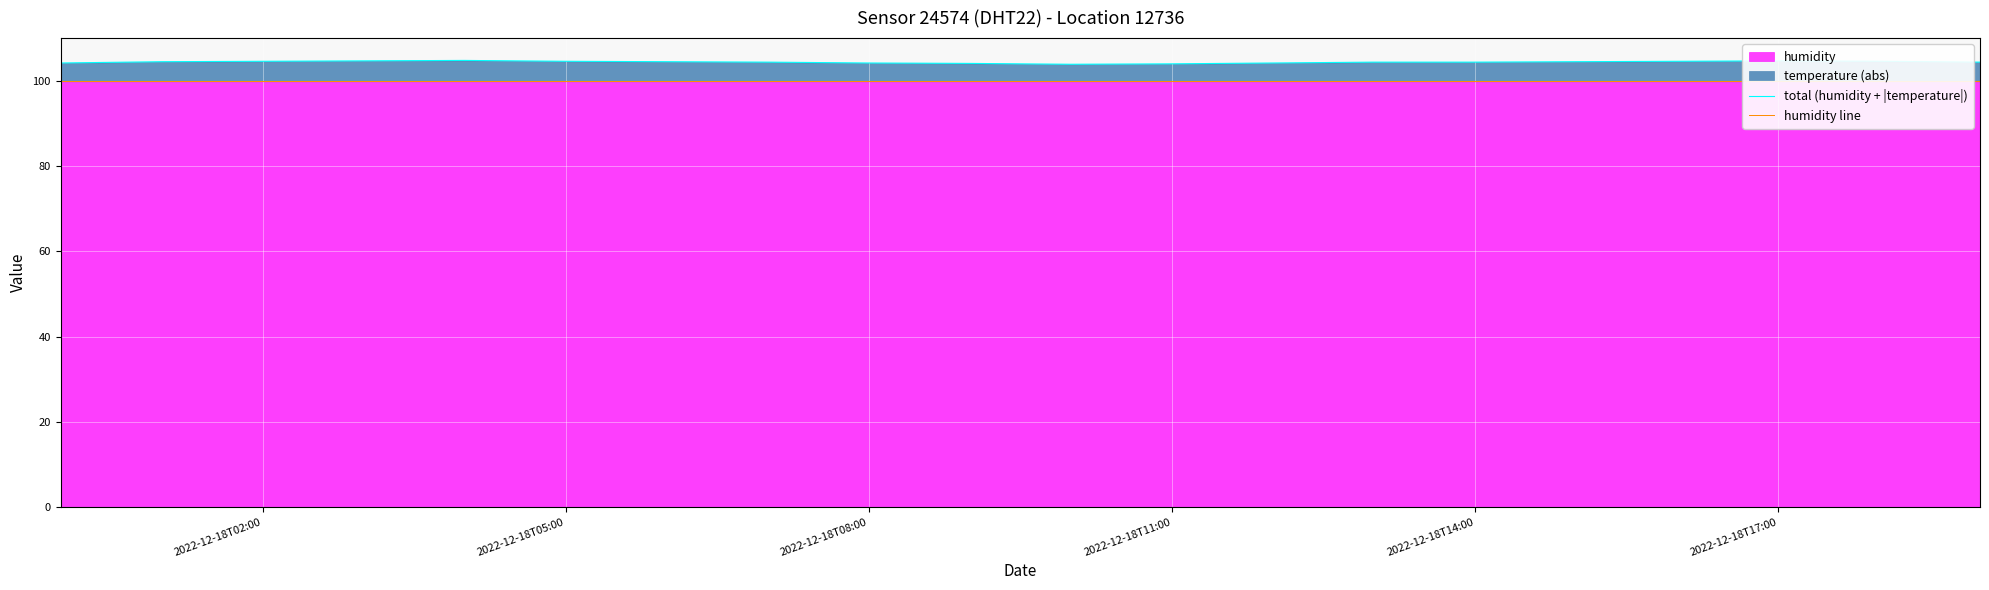

How many categories are shown in the chart?

20